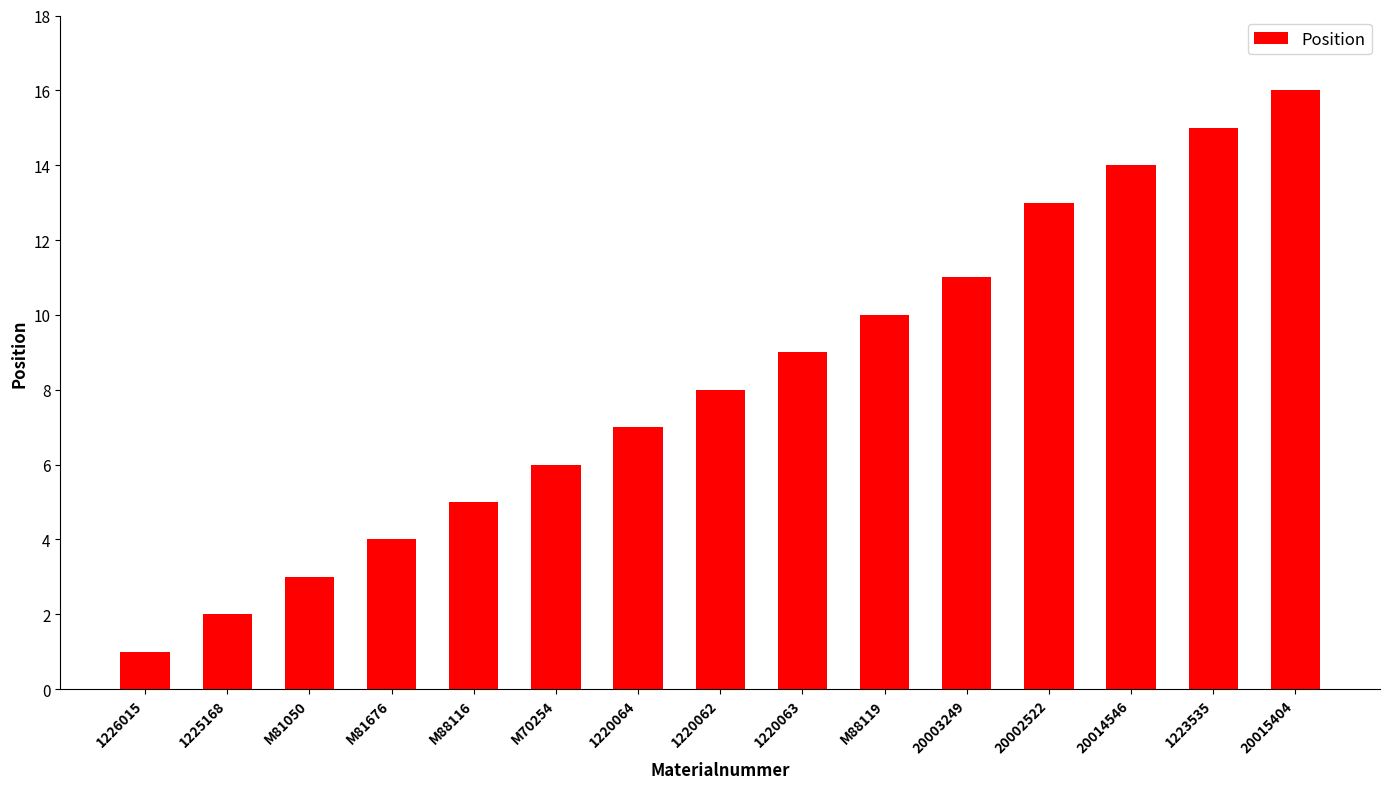

What is the approximate value at 1220062?

8